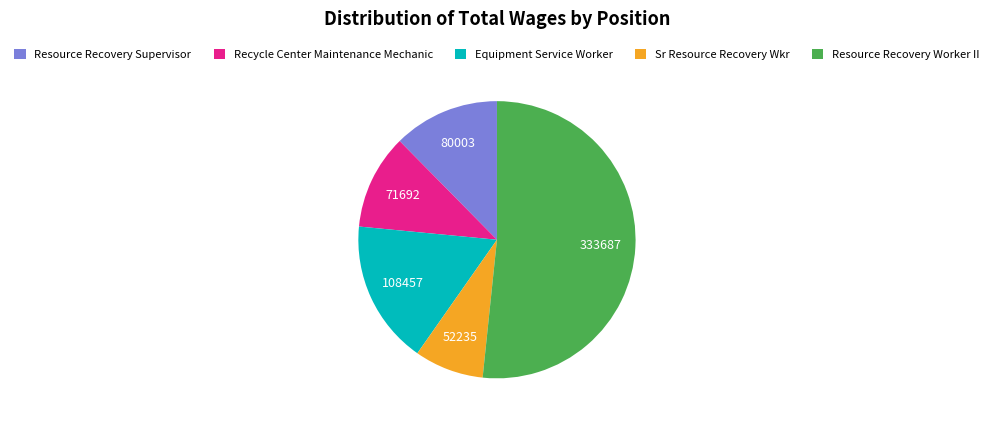

What is the smallest slice in the pie chart?

Sr Resource Recovery Wkr